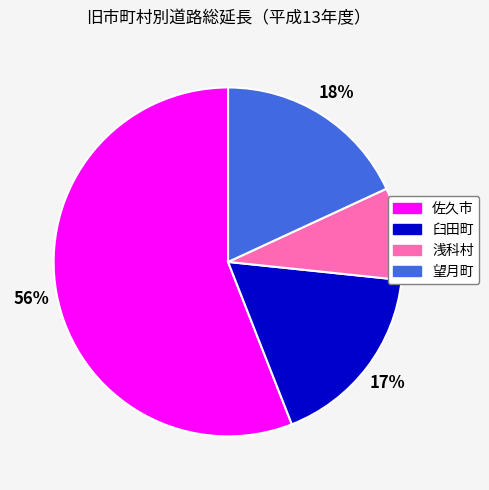

How many segments does this pie chart have?

4